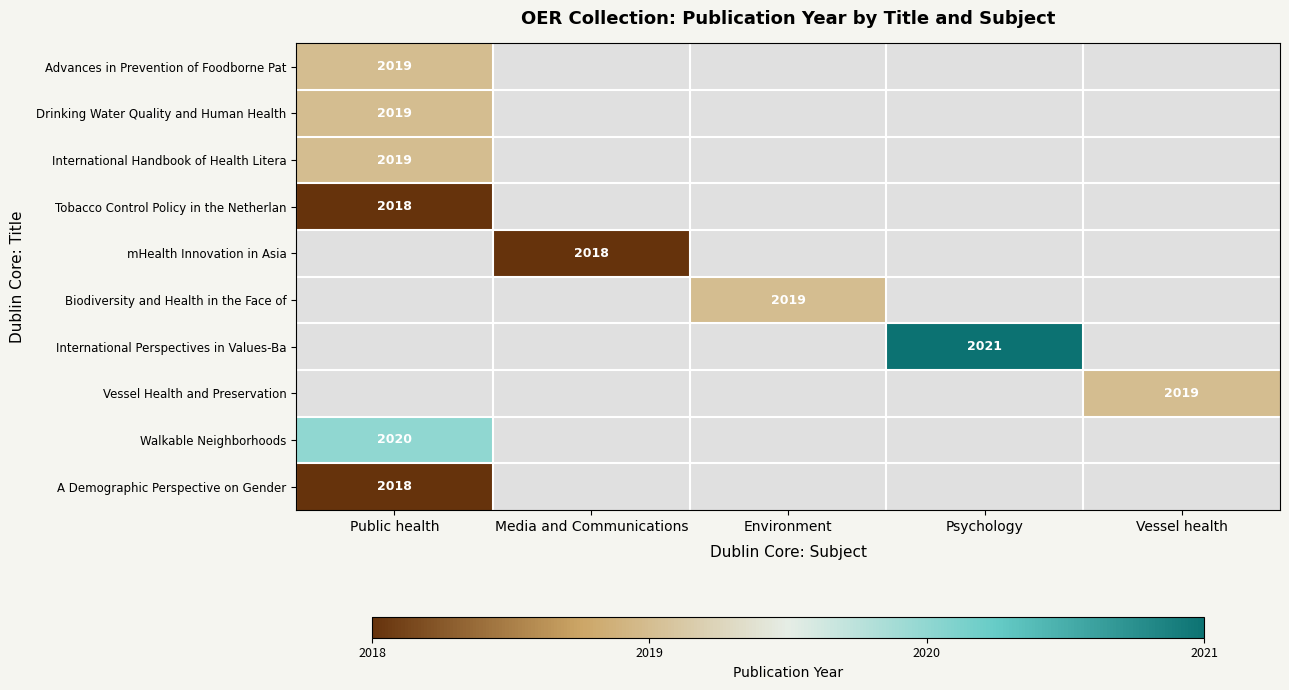

Is it true that International Handbook of Health Litera equals 3177 at Public health?

False